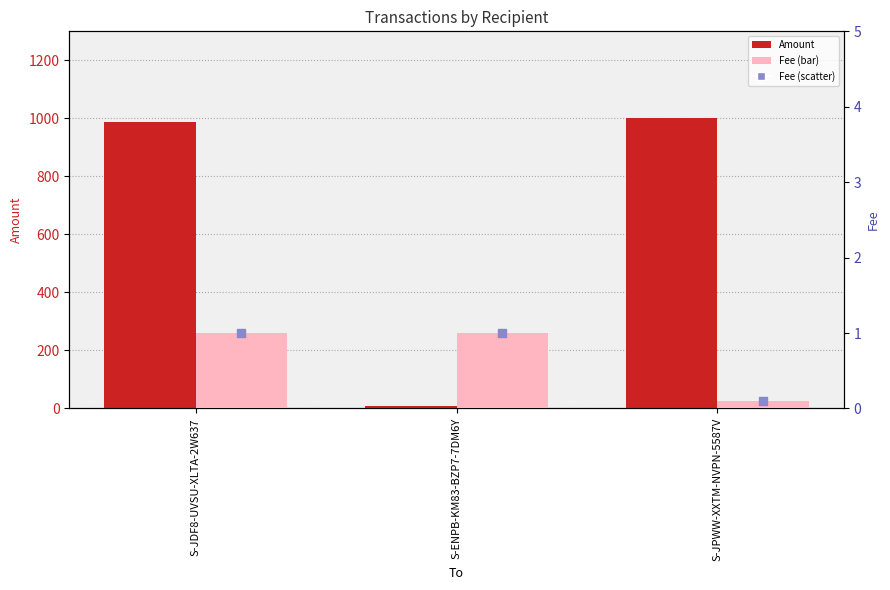

Which series has the widest spread of Y values?

Amount